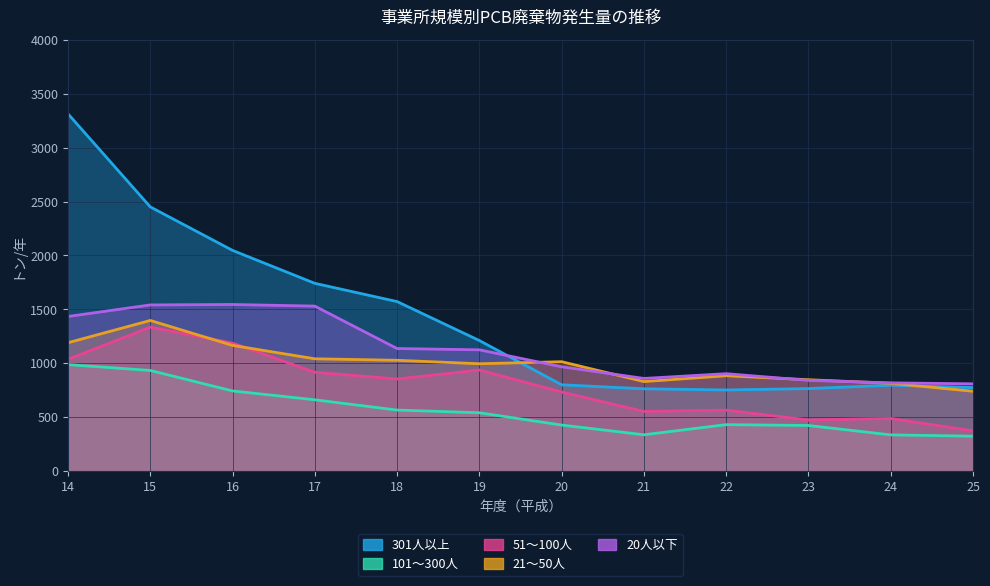

The 21〜50人 series shows 1300 at 24. True or false?

False